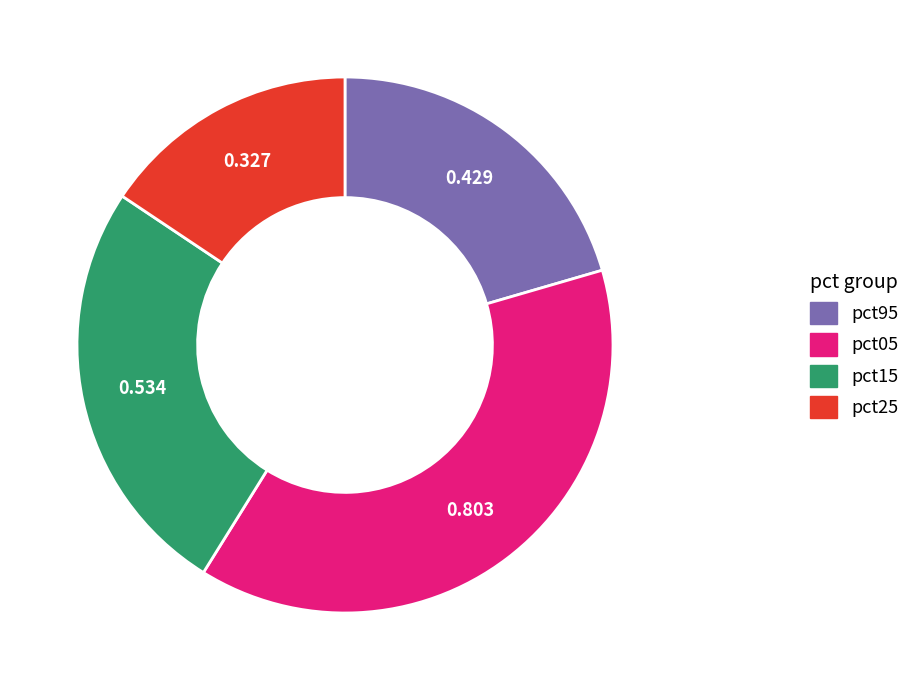

Does any single category account for the majority?

No